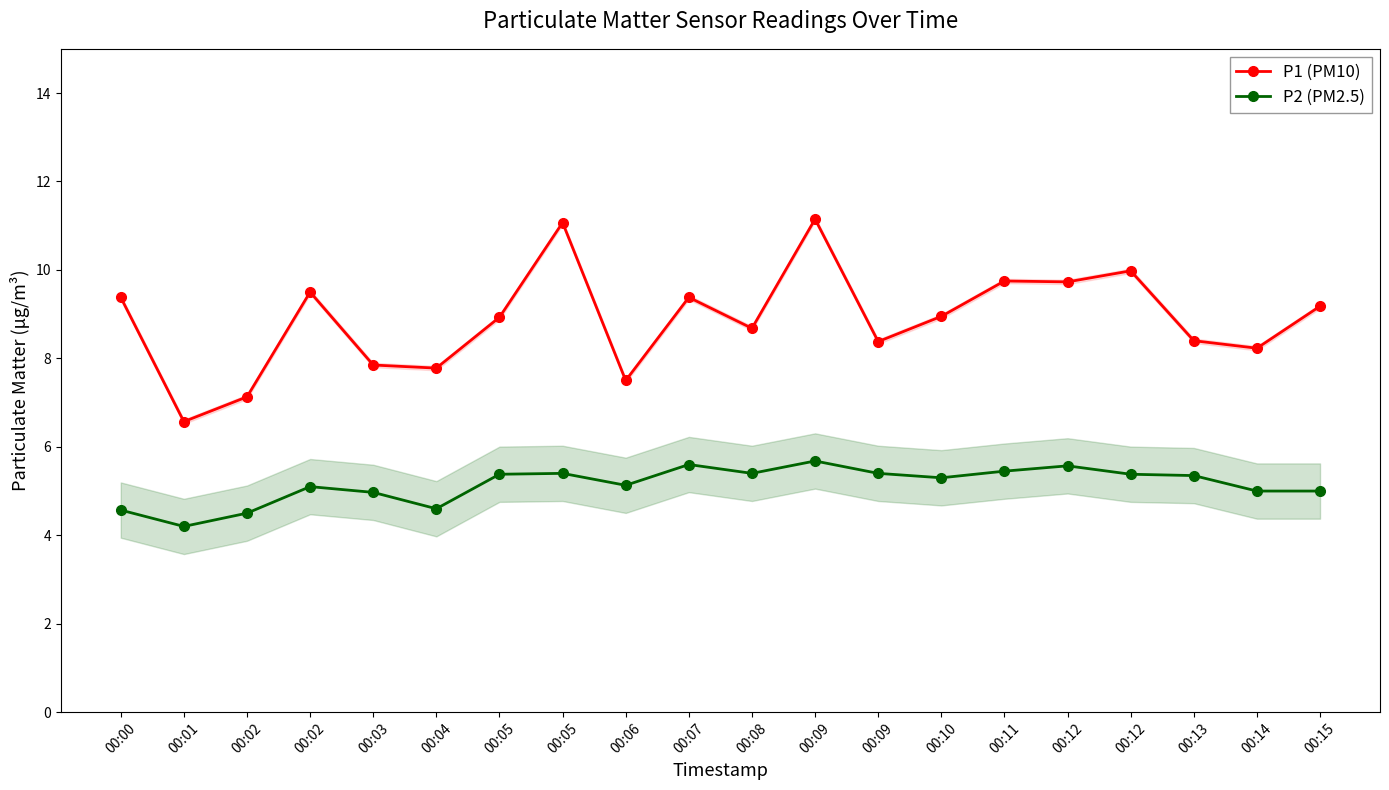

How many distinct data groups are displayed?

2